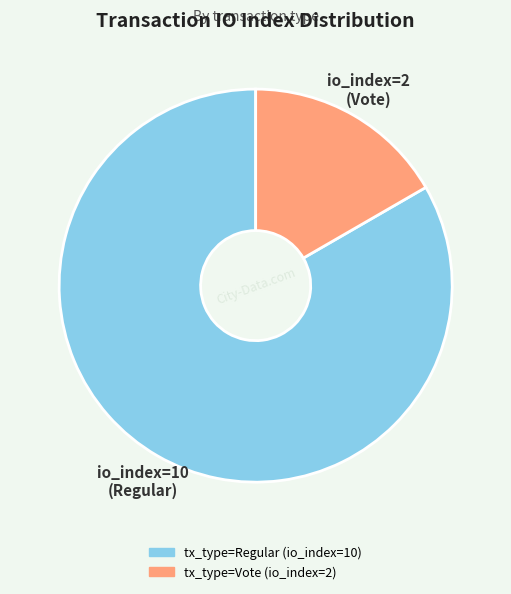

Do tx_type=Regular (io_index=10) and tx_type=Vote (io_index=2) together represent more than half of the pie?

Yes